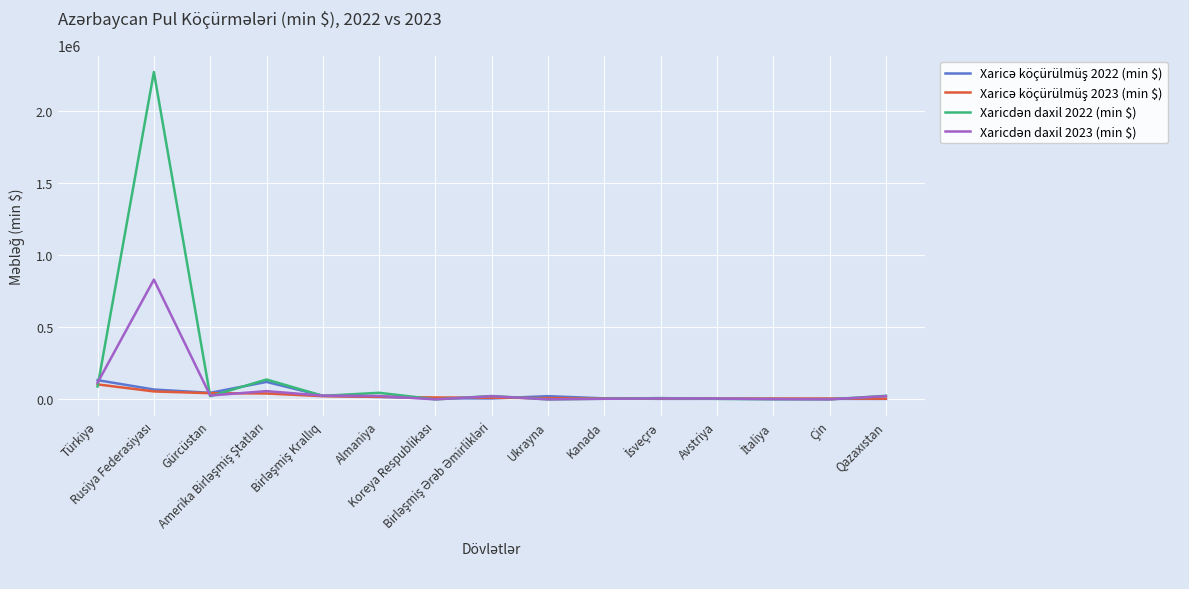

Reading right to left, transcribe all the data shown in this chart.

Xaricə köçürülmüş 2022 (min $): 3187	3687	2255	3784	3598	6836	22166	6323	7545	16340	24803	120851	45359	68158	133089
Xaricə köçürülmüş 2023 (min $): 4820	5402	5567	5588	6291	6714	8728	11395	13181	17945	22024	40826	42777	54966	103765
Xaricdən daxil 2022 (min $): 24551	0	1607	3688	8931	4488	0	23228	0	45466	24468	137518	21527	2267336	89149
Xaricdən daxil 2023 (min $): 22738	0	2024	5490	6947	3966	0	21863	0	23472	25764	57042	26789	829410	115740